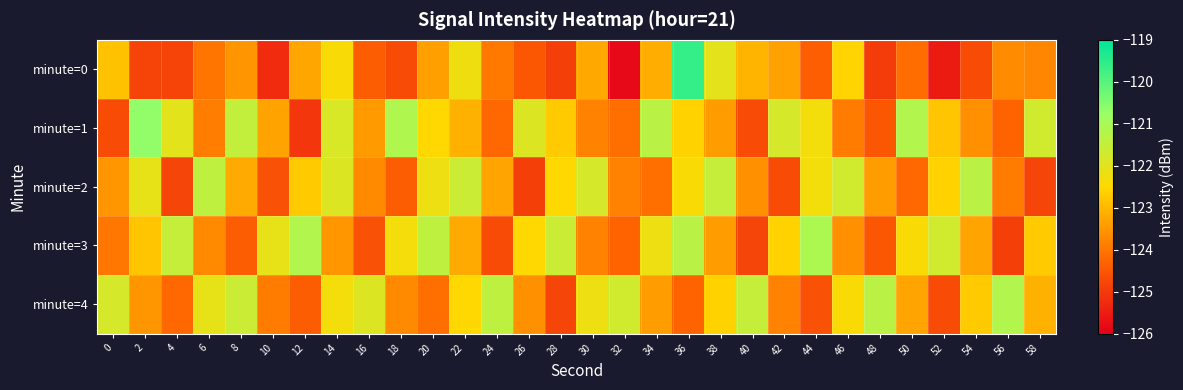

Which series has the widest spread of values?

minute=0